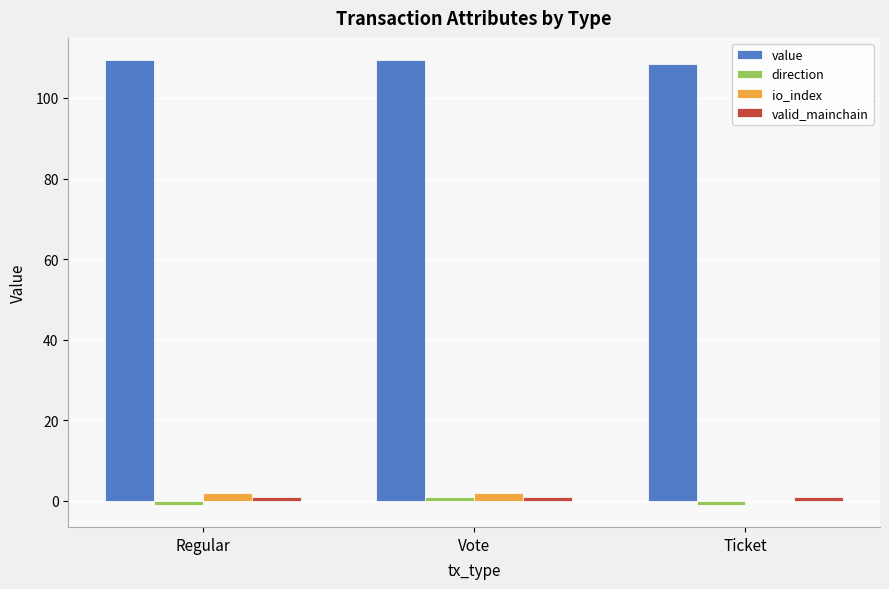

What is the sum of all value values?

327.2